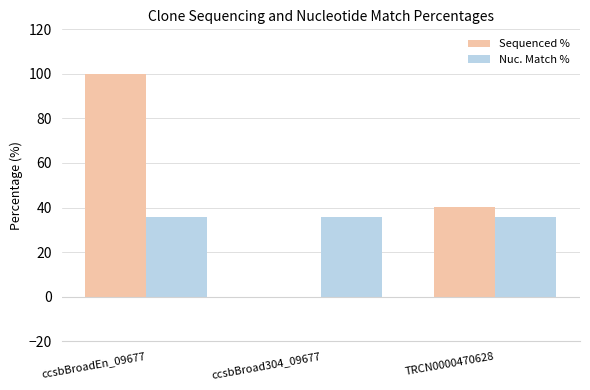

Which series changed the most between ccsbBroadEn_09677 and ccsbBroad304_09677?

Sequenced %